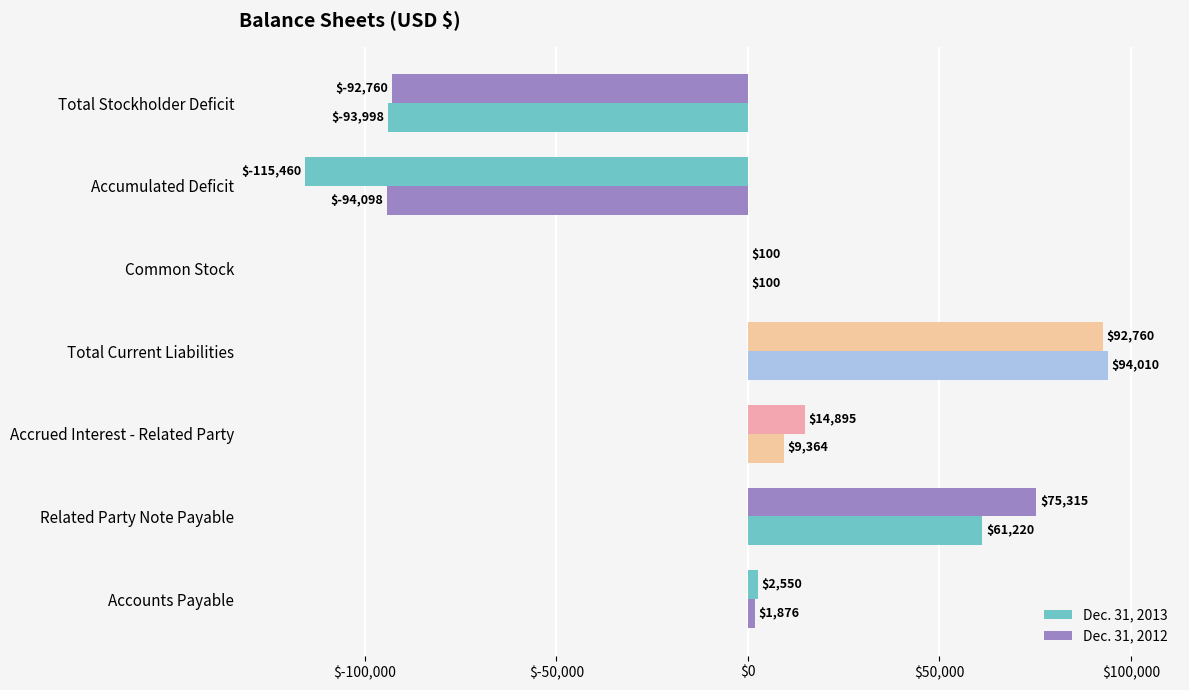

How many values in Dec. 31, 2012 are above zero?

5